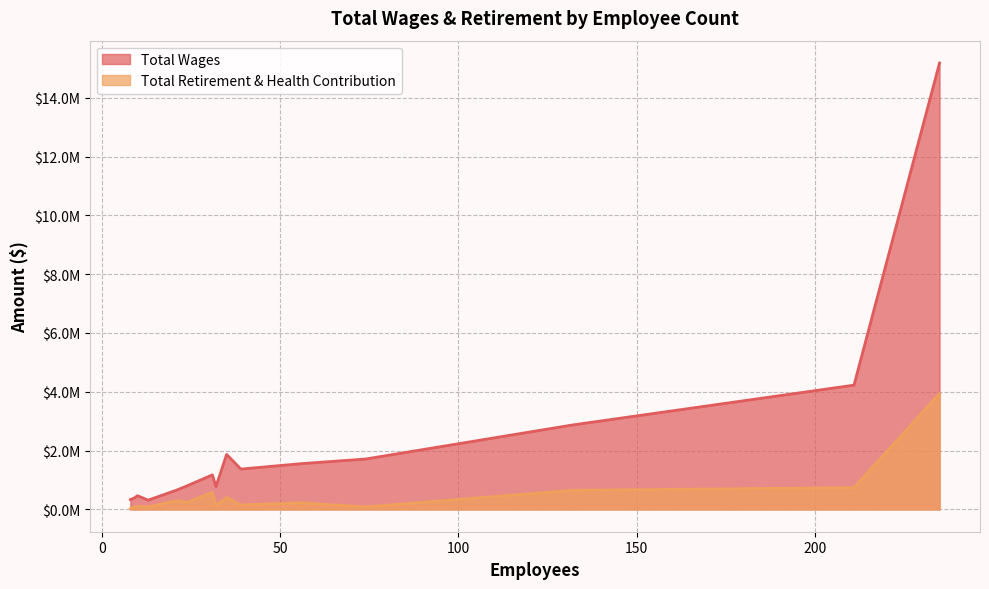

What is the difference between the Total Retirement & Health Contribution values at 24 and 13?

159058